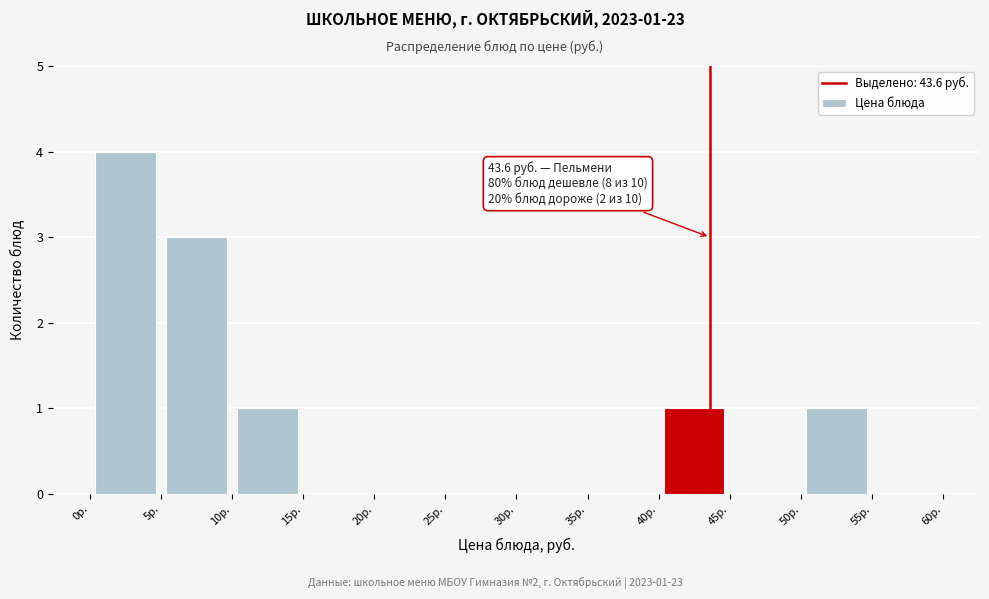

Over which range of the x-axis is the bar tallest?

0 to 5